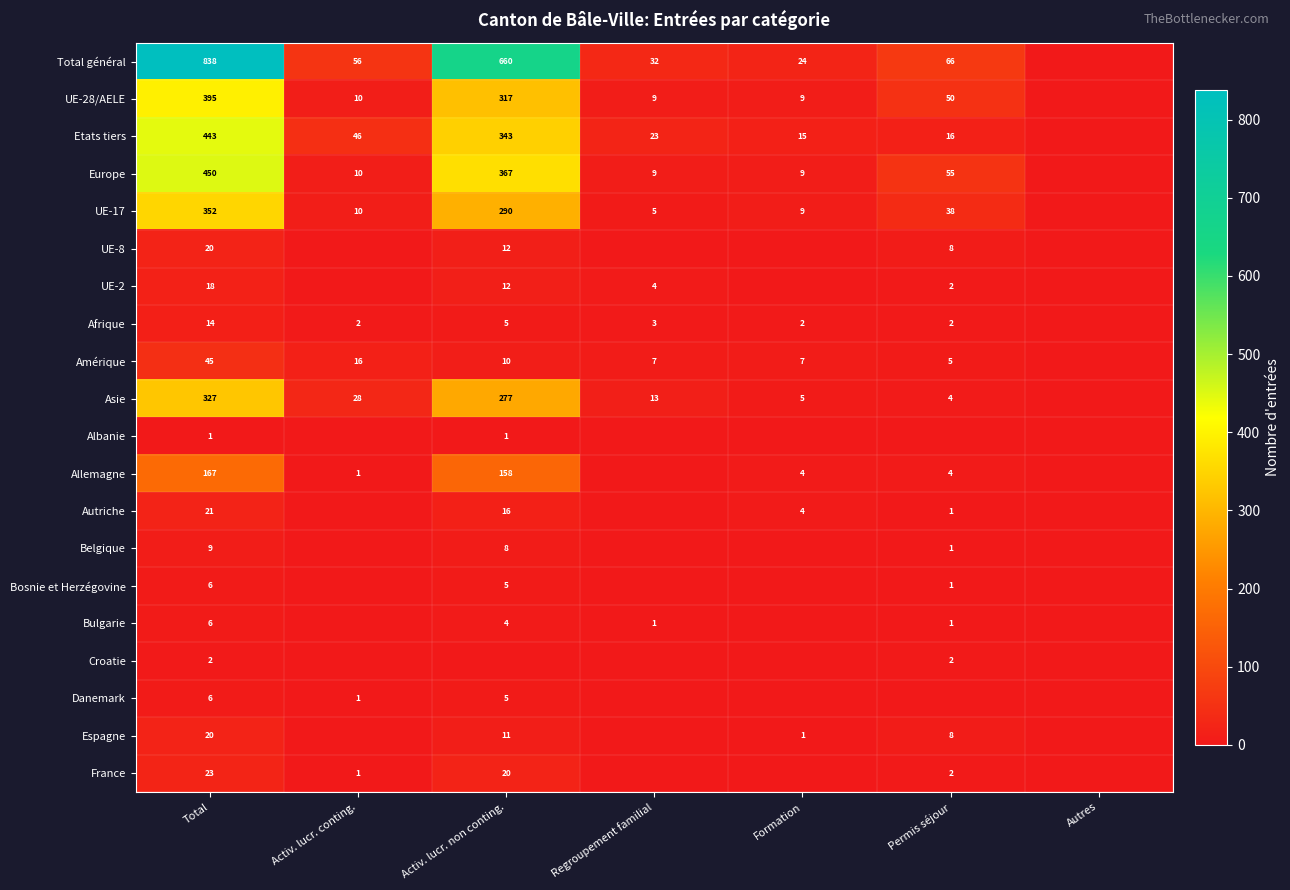

At how many categories does at least one series exceed 570?

2